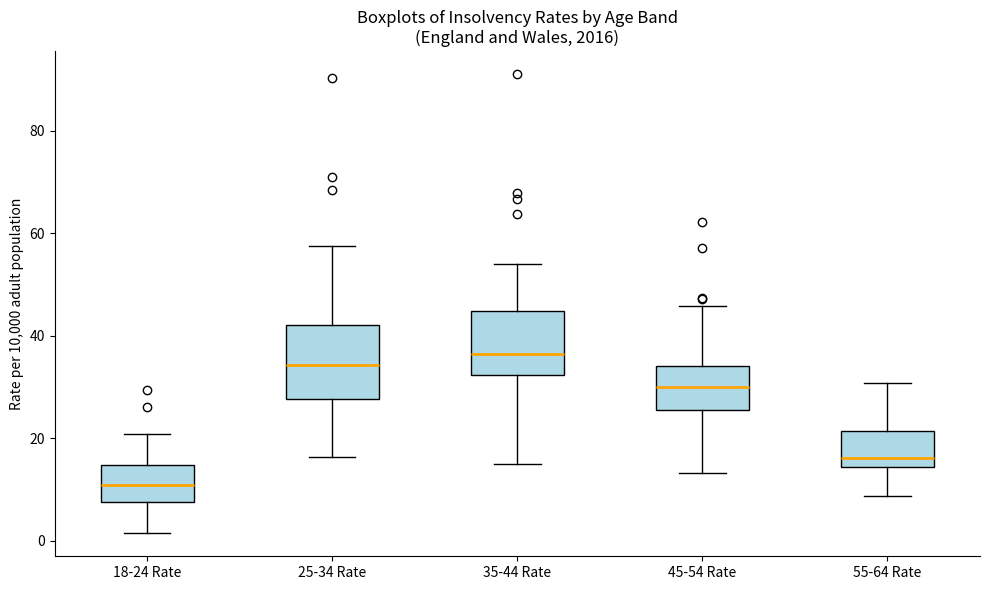

Reading left to right, read every box against the y-axis: the position of its median line, the range the box covers, and the ends of its whiskers. The values are not printed on the chart, so give them approximately, as read against the axis.

18-24 Rate: median 10, box 8 to 14, whiskers 2 to 20
25-34 Rate: median 34, box 28 to 42, whiskers 16 to 58
35-44 Rate: median 36, box 32 to 44, whiskers 14 to 54
45-54 Rate: median 30, box 26 to 34, whiskers 14 to 46
55-64 Rate: median 16, box 14 to 22, whiskers 8 to 30